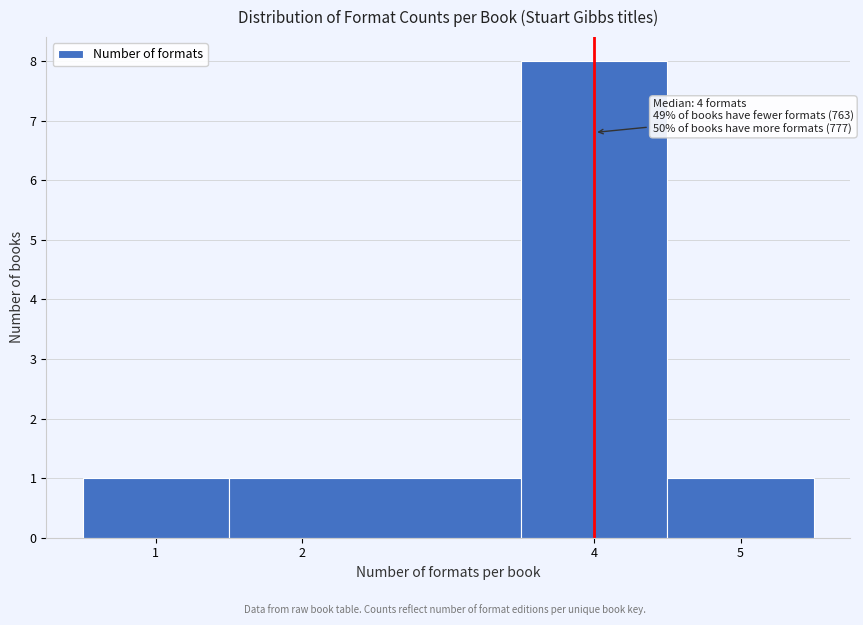

Over which range of the x-axis is the bar tallest?

3.5 to 4.5